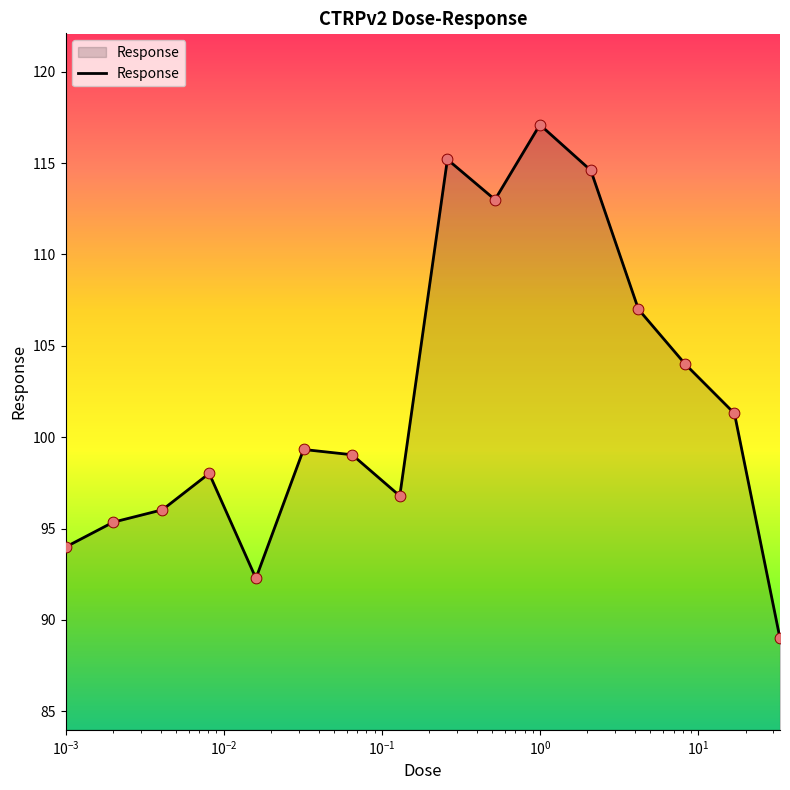

What is the minimum value shown in the chart?

89.0